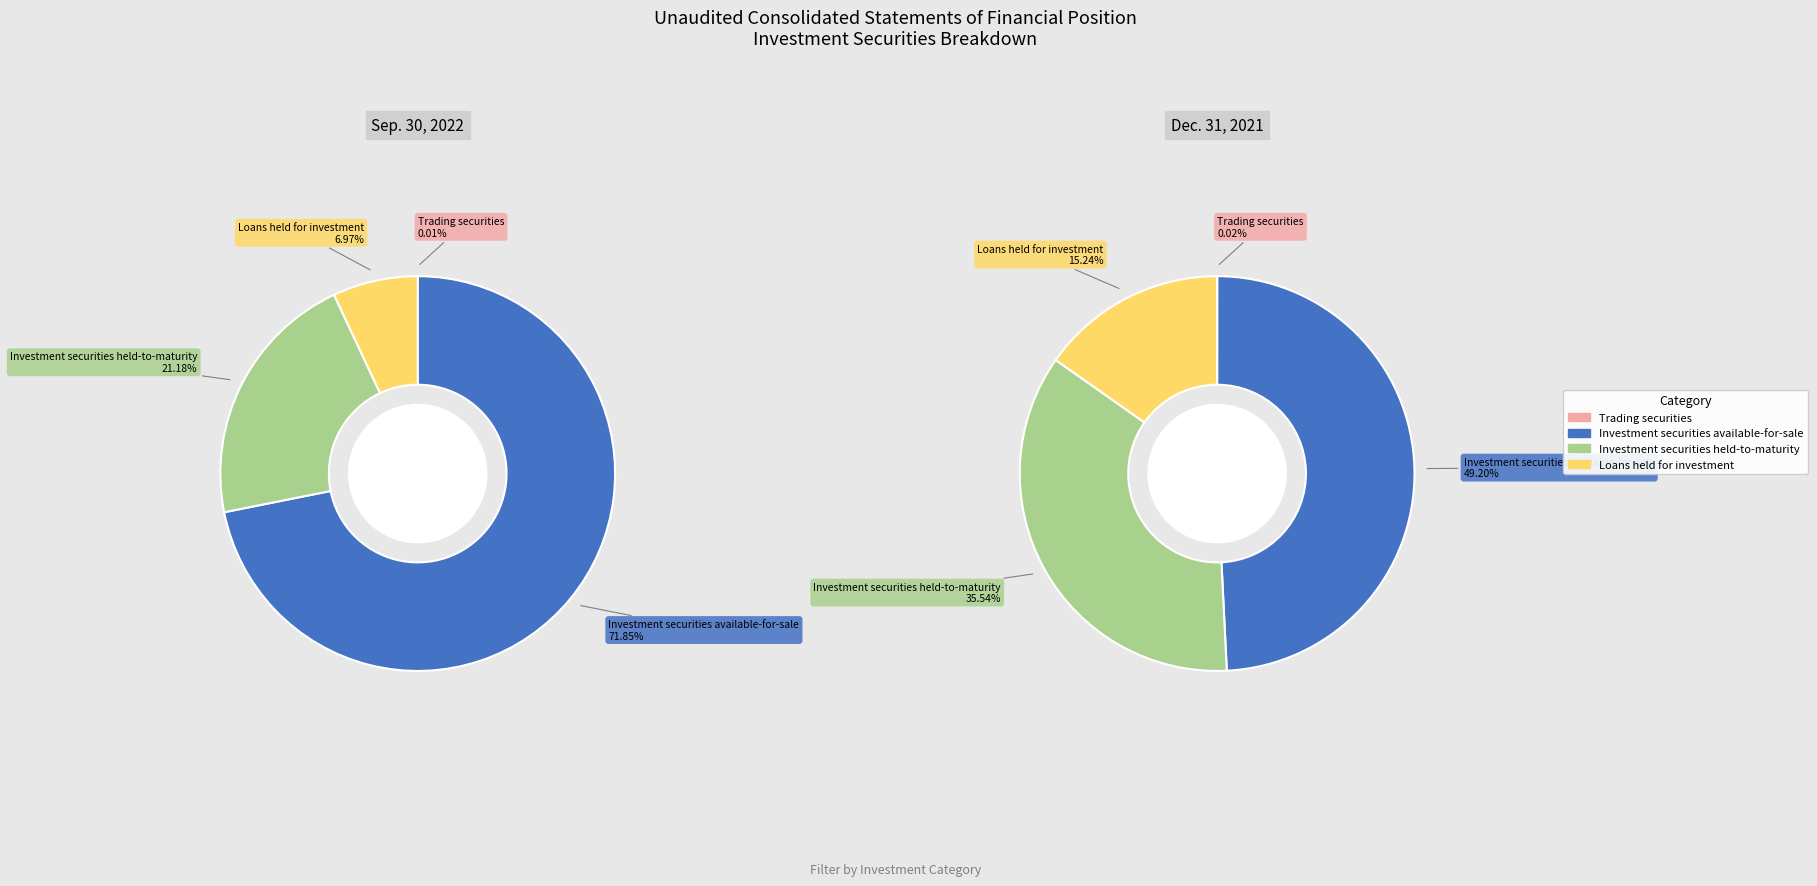

How many segments does this pie chart have?

4